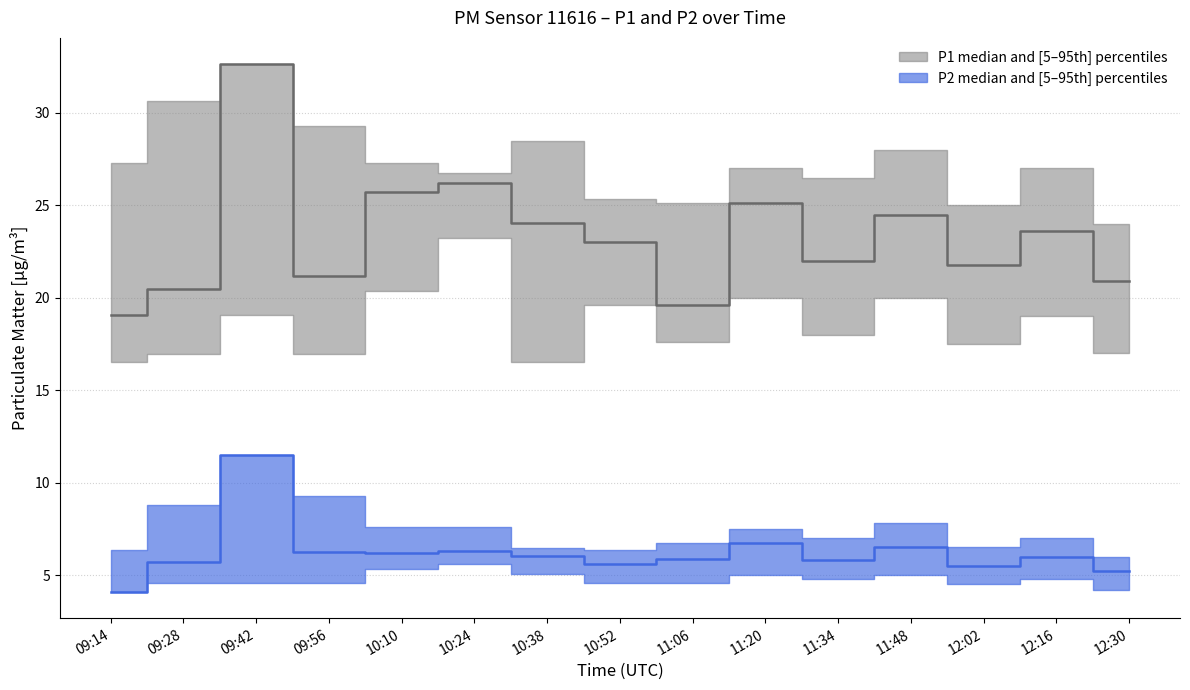

What is the maximum value for P1_upper?

32.6